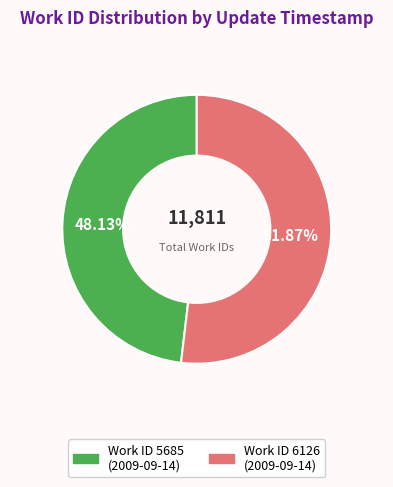

Is there any slice that represents more than half of the pie?

Yes